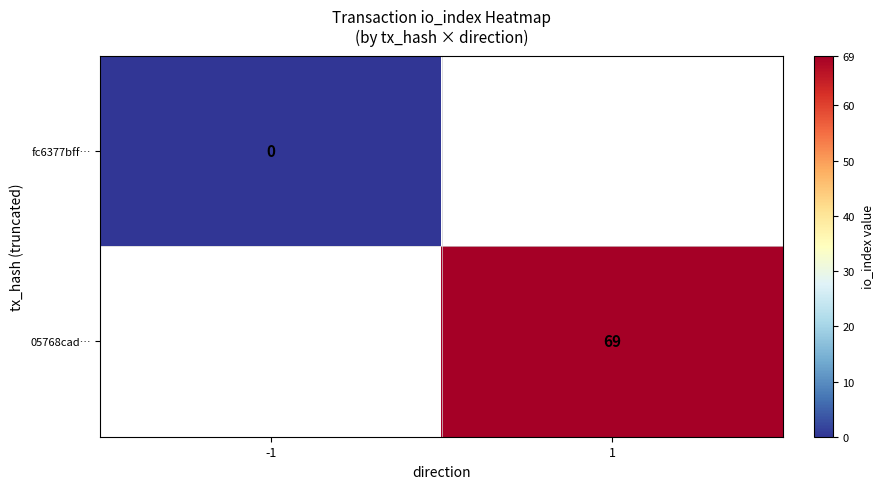

True or false: 05768cad… has a value of 69 at 1.

True